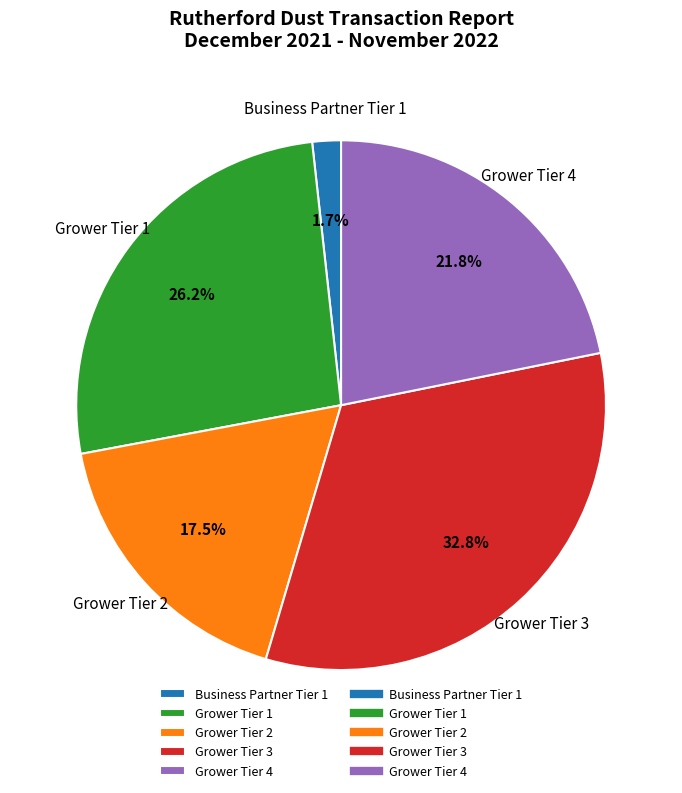

To the nearest percent, what is the combined percentage of Grower Tier 1 and Grower Tier 3?

59%